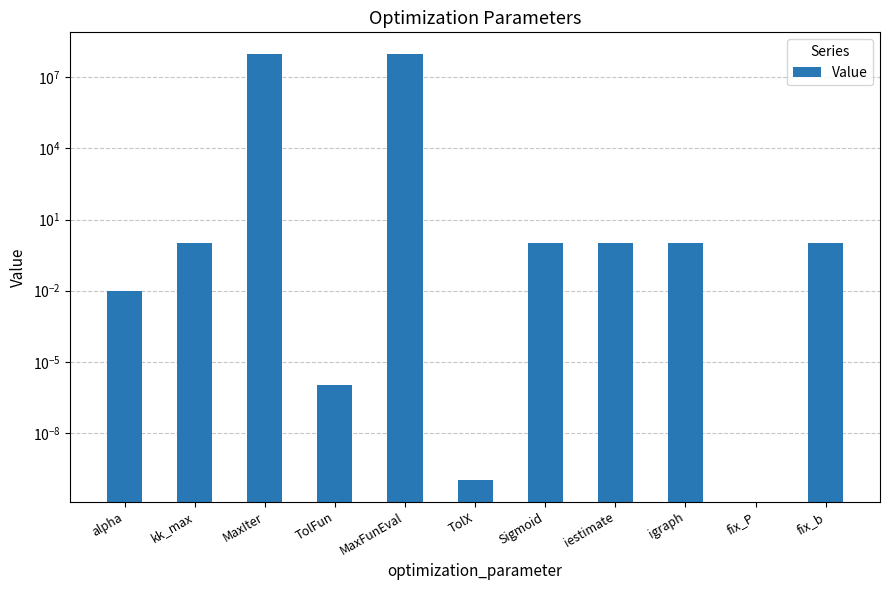

What is the label of the 8th bar from the left?

iestimate